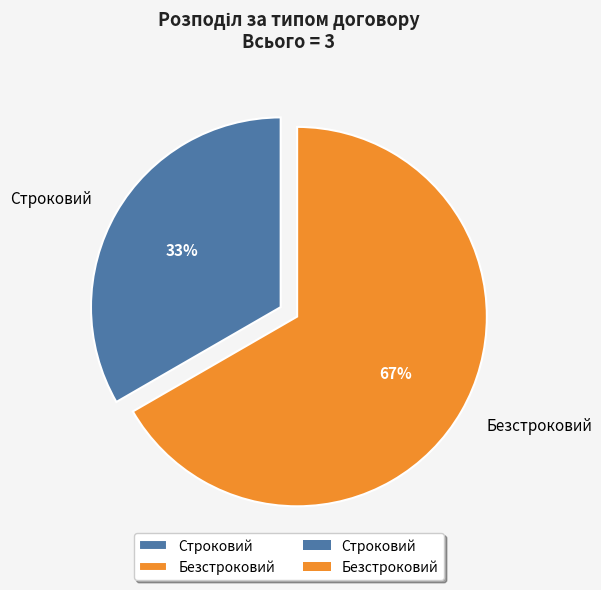

Is the sum of Строковий and Безстроковий greater than half?

Yes